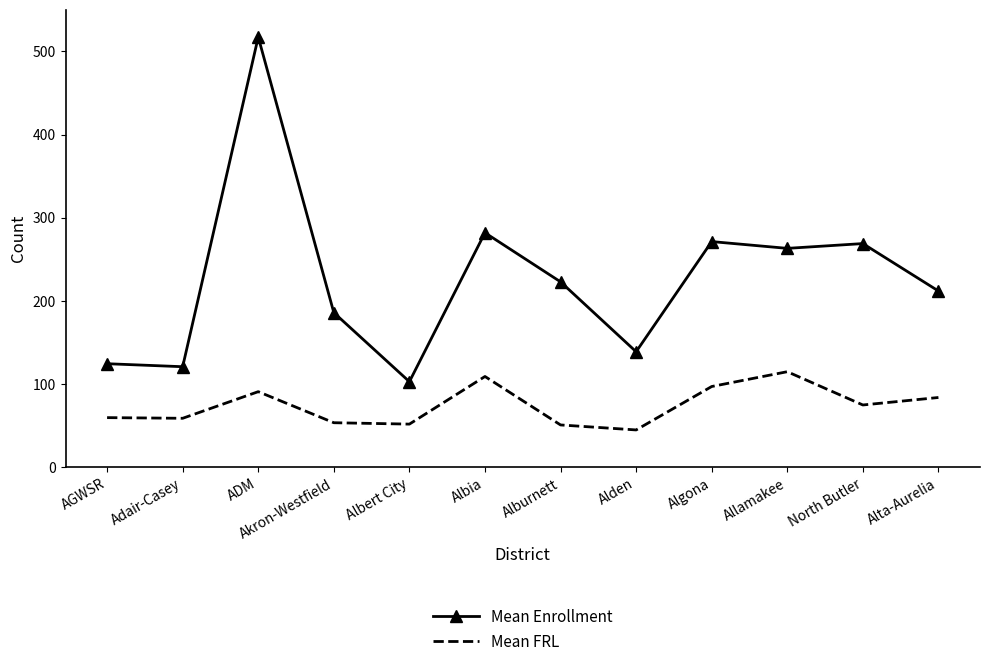

At which label does Mean Enrollment reach its peak?

ADM